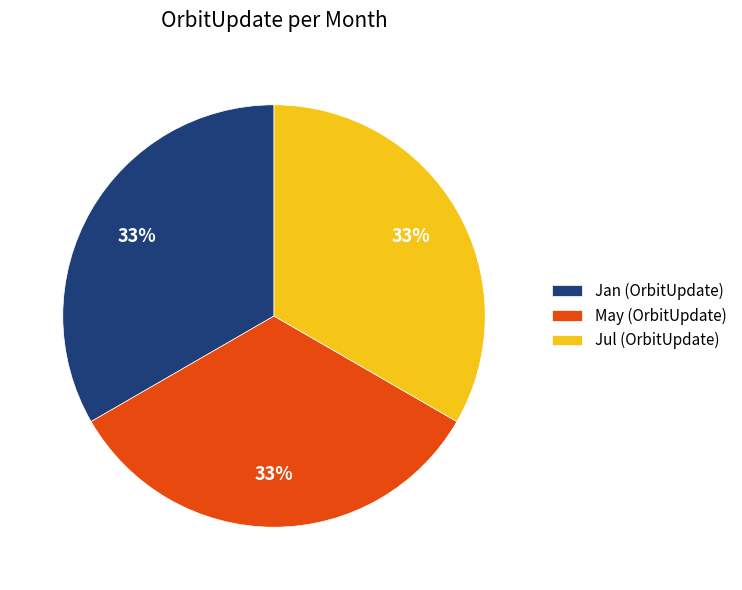

Count the number of slices in the pie.

3